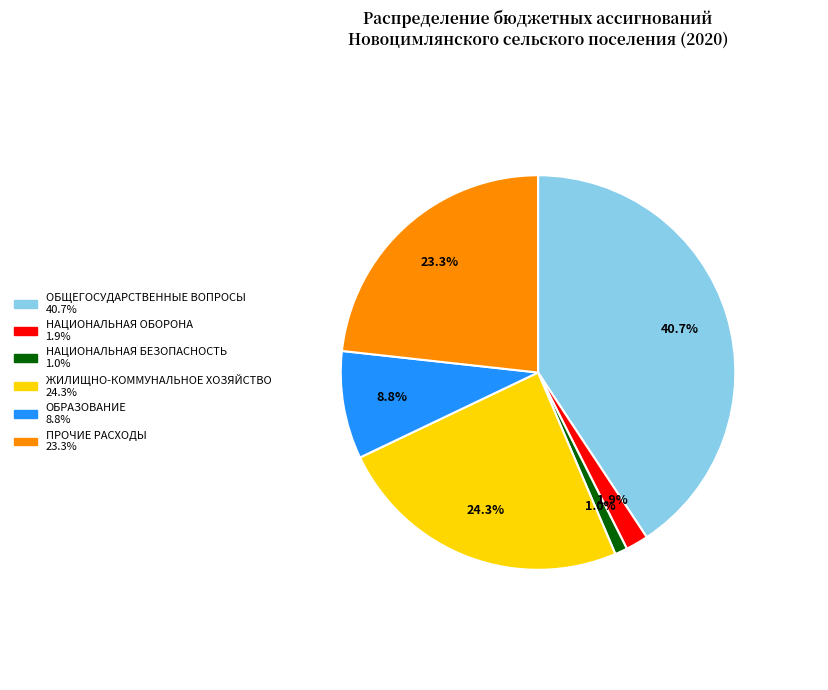

Approximately how many times larger is the value at ЖИЛИЩНО-КОММУНАЛЬНОЕ ХОЗЯЙСТВО compared to ОБЩЕГОСУДАРСТВЕННЫЕ ВОПРОСЫ?

0.6